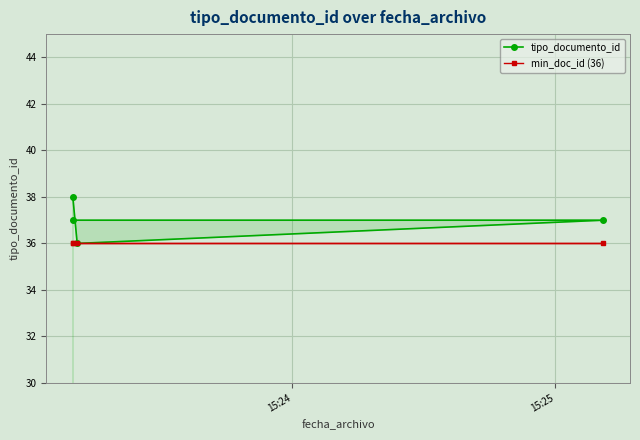

What position from the right is 2?

2